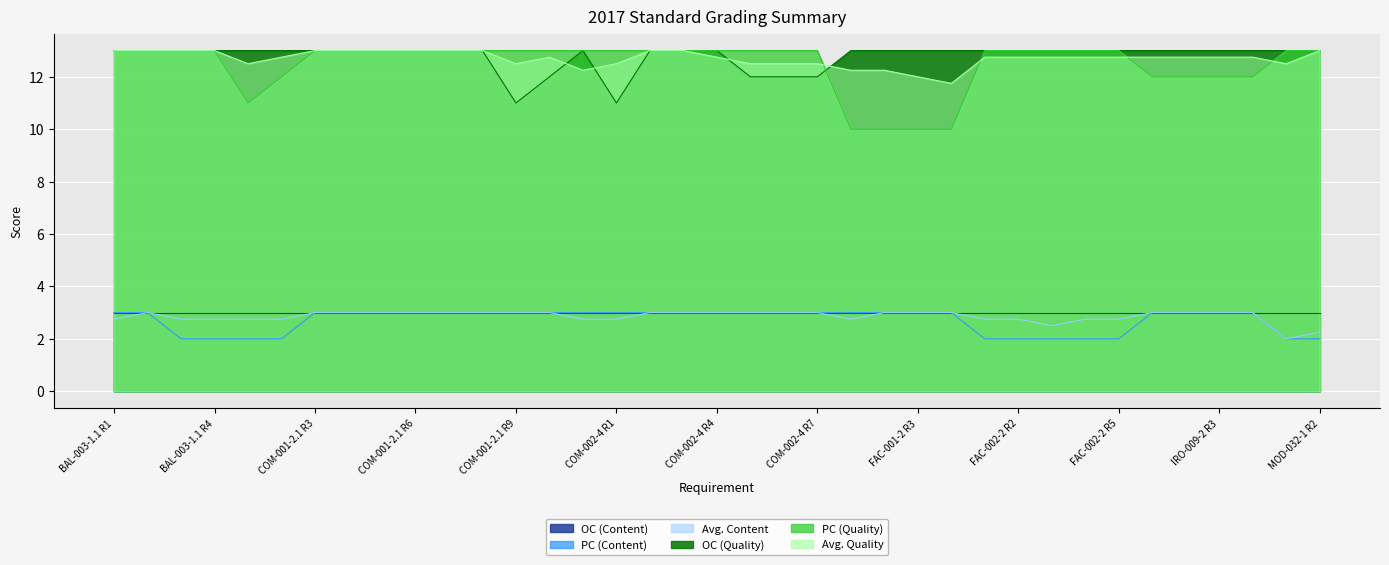

What is the minimum value shown in the chart?

2.0